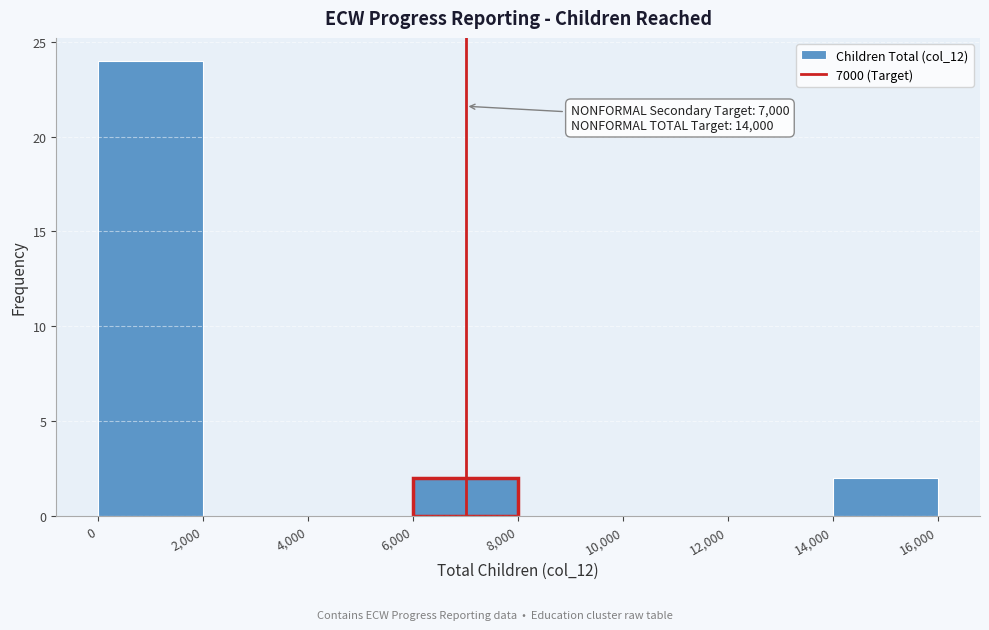

Which range on the x-axis has the tallest bar?

0 to 2,000